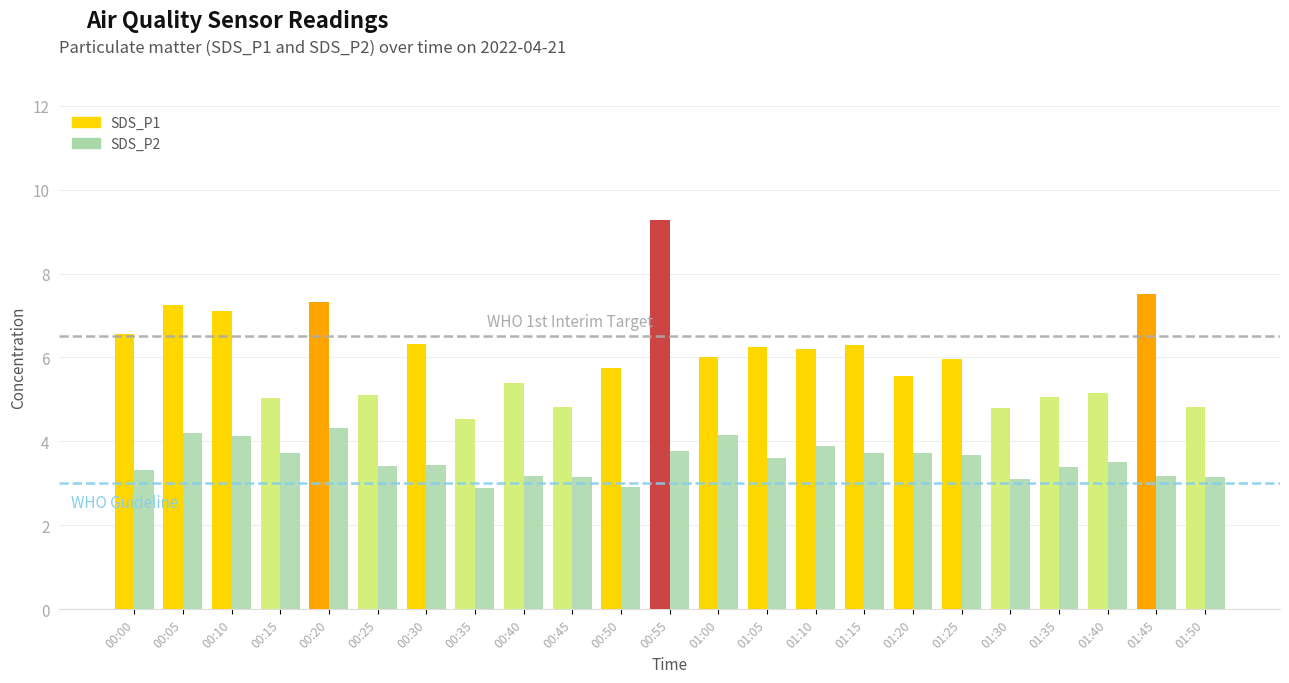

What is the spread (max minus min) of values at 01:35?

1.7